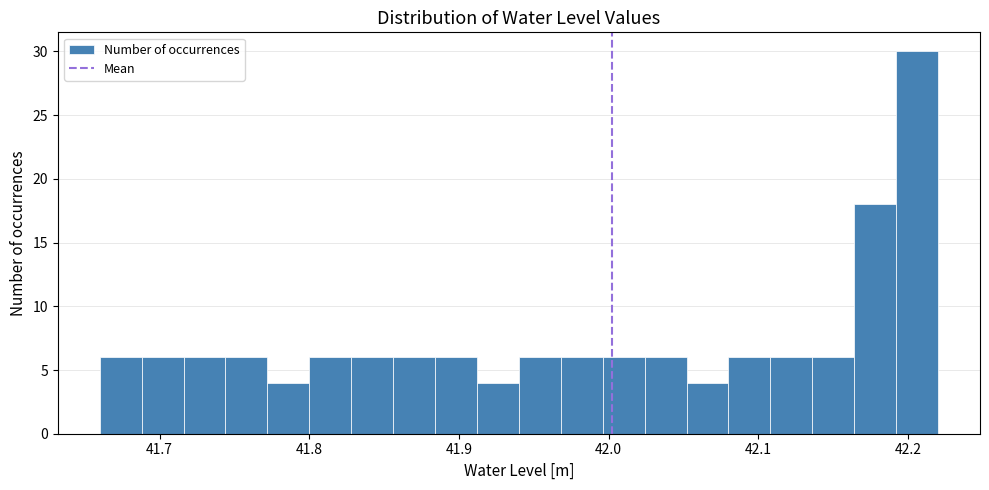

Read against the x-axis, roughly where is the centre of the tallest bar?

42.21